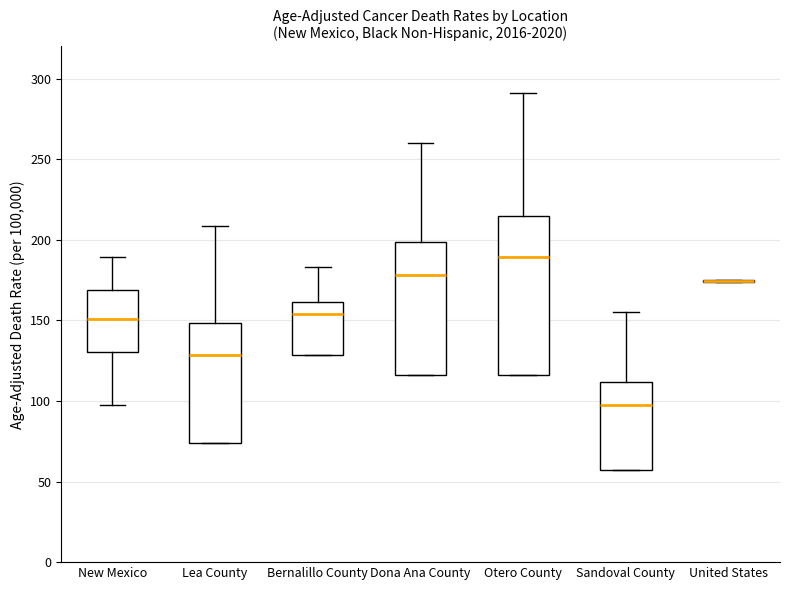

Reading left to right, transcribe this box plot: for each box, give where its median line is, the range the box spans, and where its two whiskers end, as read against the y-axis. The values are not printed on the chart, so give them approximately, as read against the axis.

New Mexico: median 150, box 130 to 170, whiskers 100 to 190
Lea County: median 130, box 75 to 150, whiskers 75 to 210
Bernalillo County: median 155, box 130 to 160, whiskers 130 to 185
Dona Ana County: median 180, box 115 to 200, whiskers 115 to 260
Otero County: median 190, box 115 to 215, whiskers 115 to 290
Sandoval County: median 100, box 55 to 110, whiskers 55 to 155
United States: box collapsed to a line at 175, whiskers 175 to 175